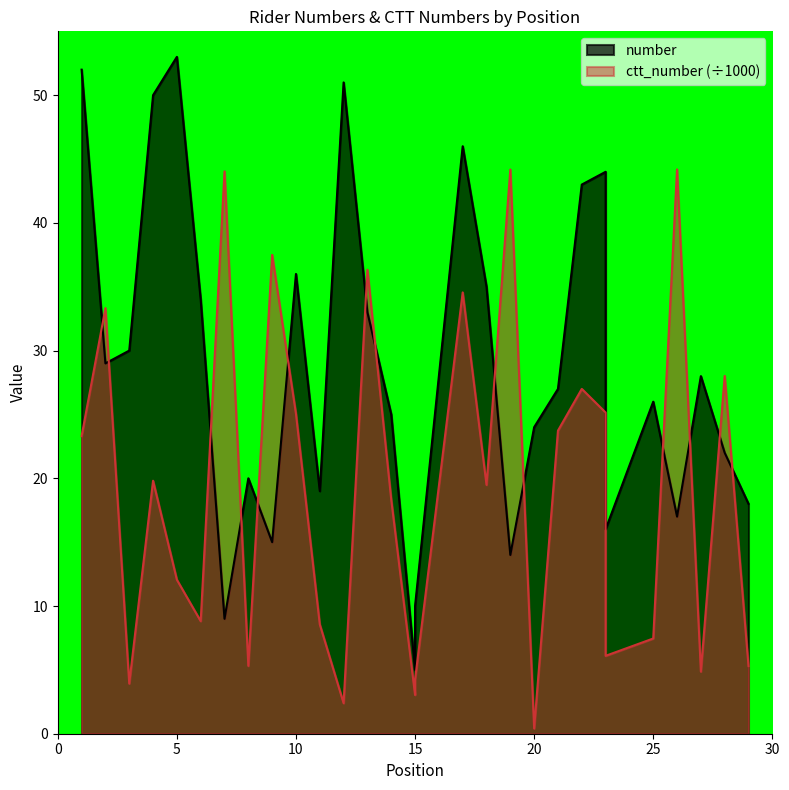

Which series ends up on top after the final intersection of ctt_number and number?

number